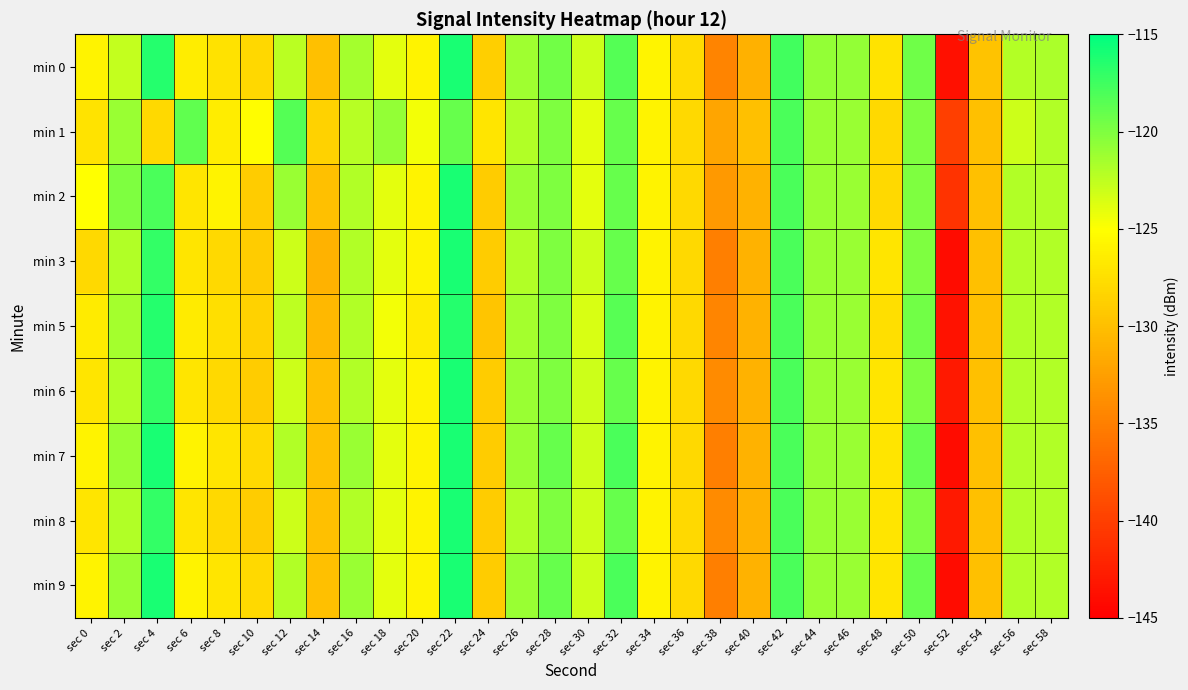

Count the number of data series in this chart.

9